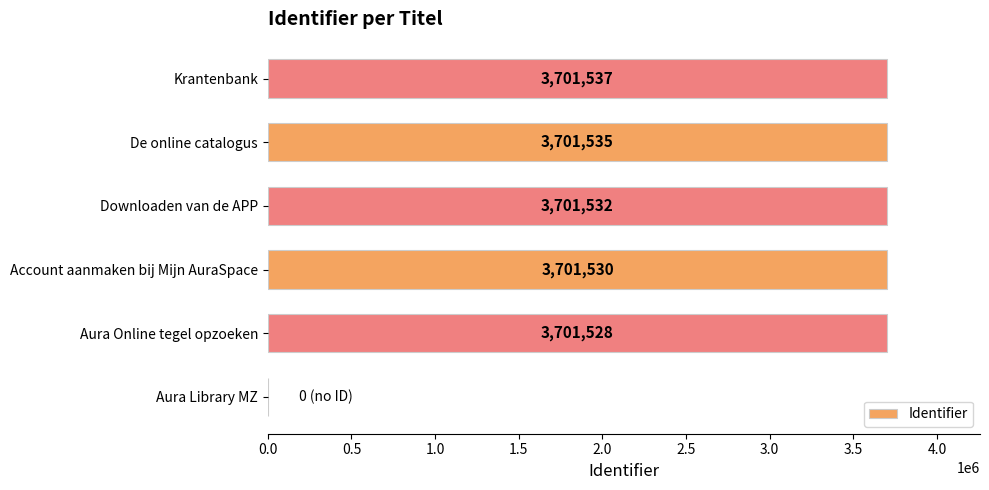

Reading top to bottom, what are all the values shown in this chart?

Krantenbank=3701537	De online catalogus=3701535	Downloaden van de APP=3701532	Account aanmaken bij Mijn AuraSpace=3701530	Aura Online tegel opzoeken=3701528	Aura Library MZ=0